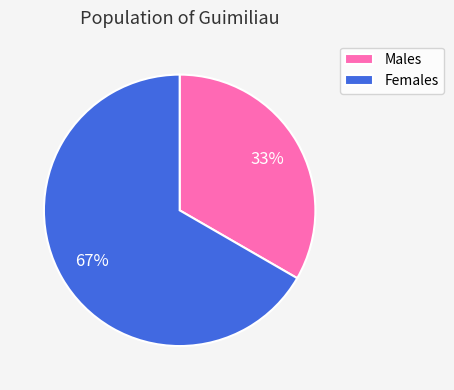

Which category has the biggest portion of the pie?

Females